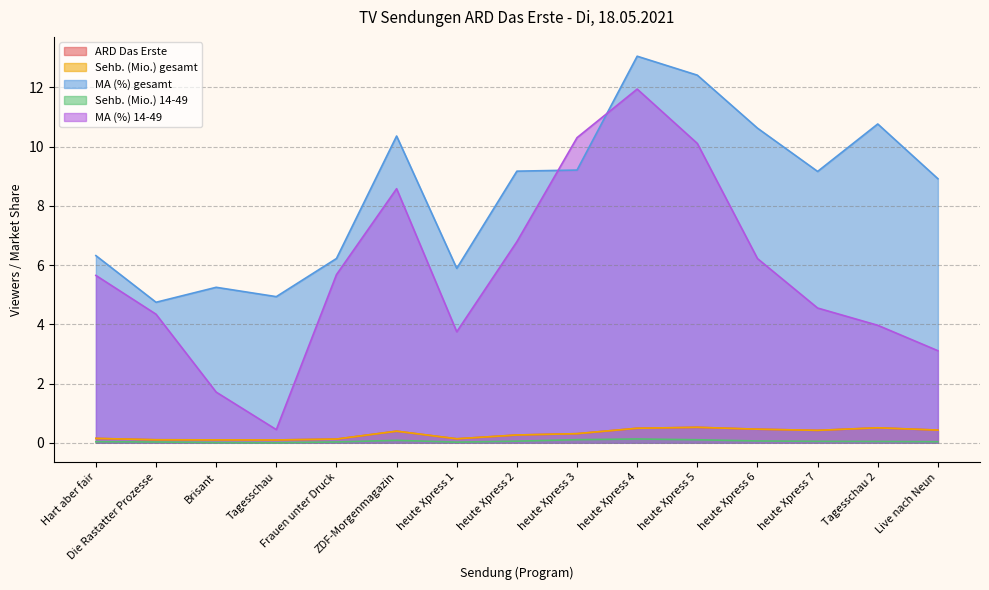

What are all the series names shown in the legend?

ARD Das Erste, Sehb. (Mio.) gesamt, MA (%) gesamt, Sehb. (Mio.) 14-49, MA (%) 14-49